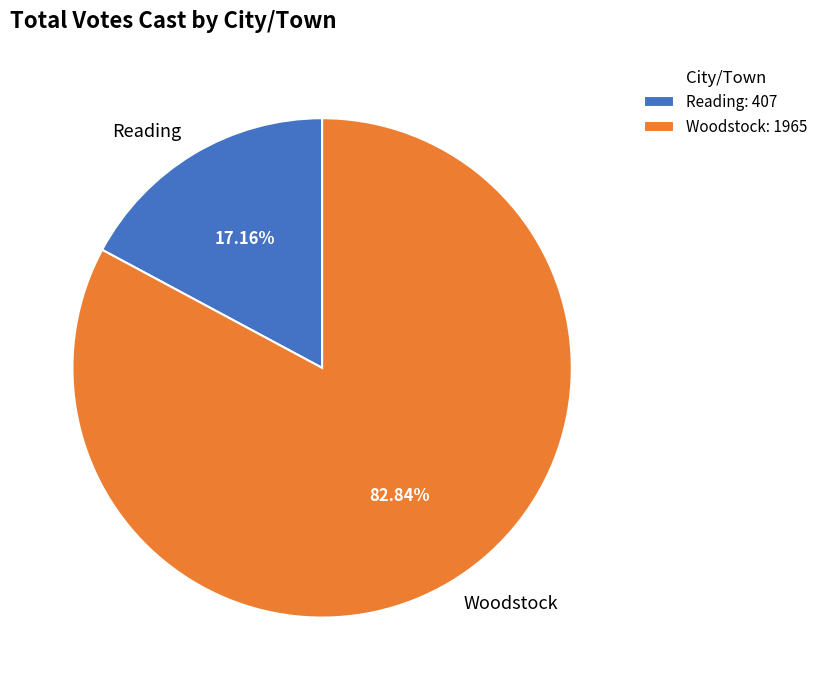

To the nearest percent, what is the difference between the largest and smallest slice percentages?

66%